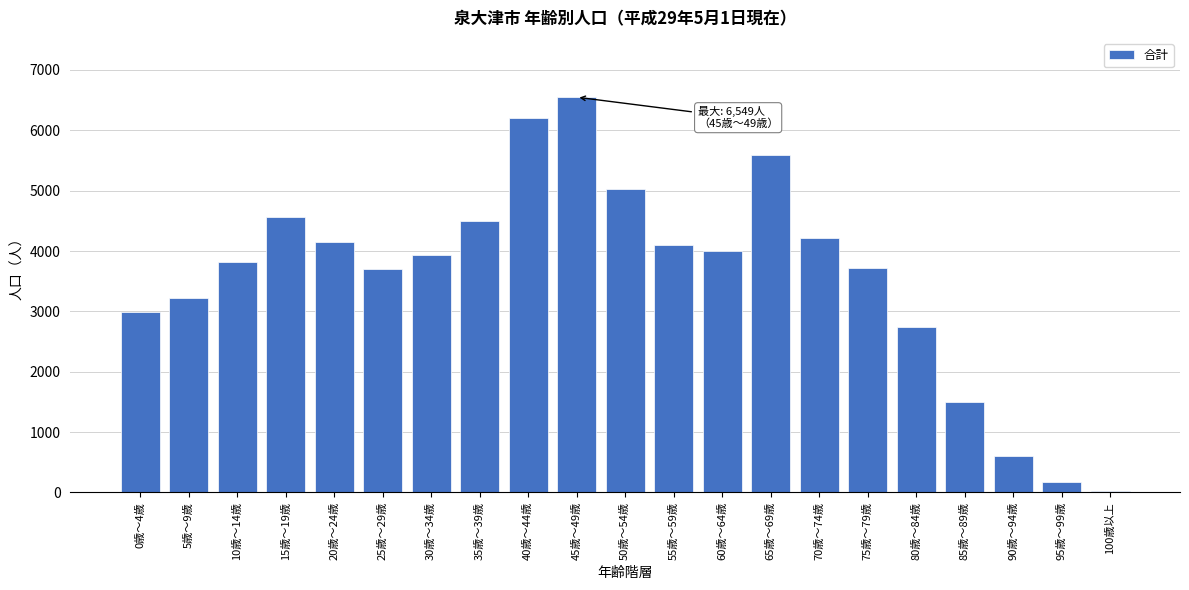

What is the greatest value displayed?

6549